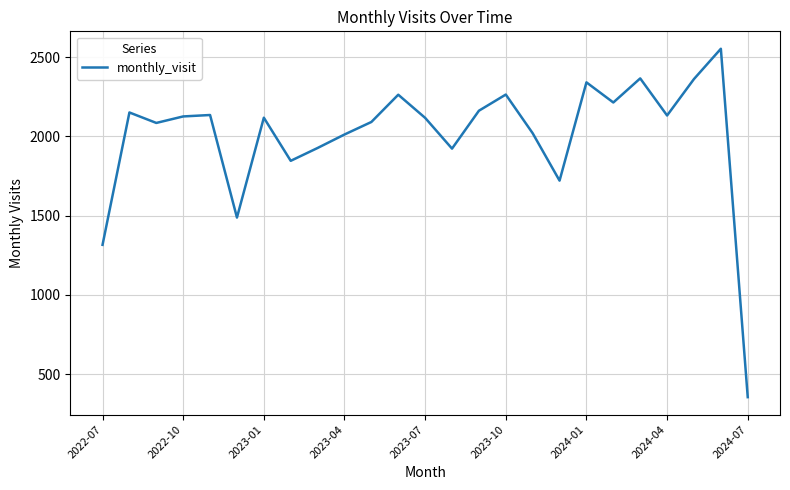

What is the greatest value displayed?

2553